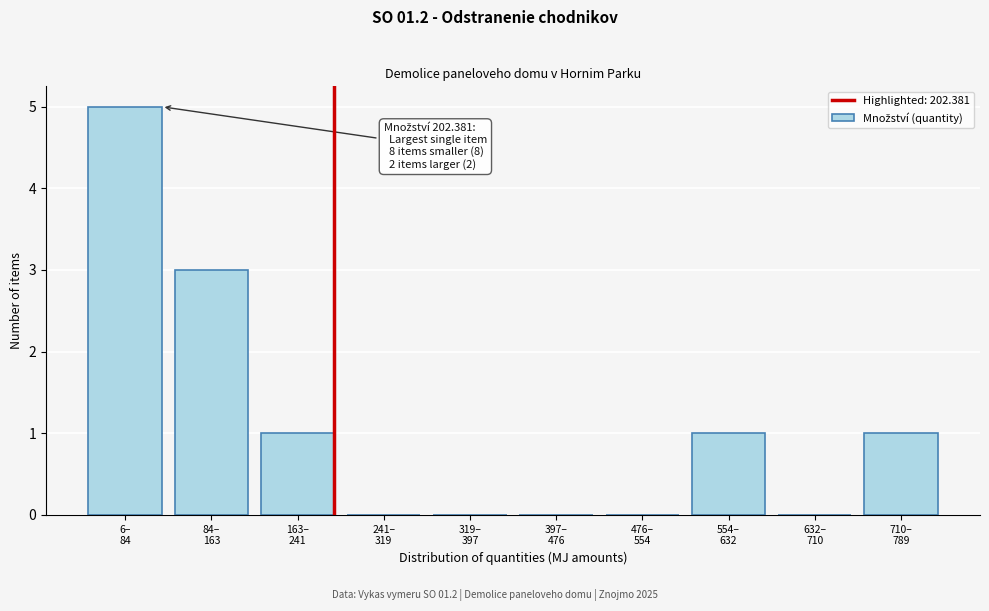

What is the greatest value displayed?

5